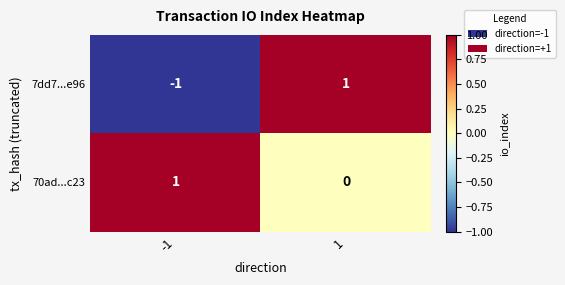

Reading left to right, what are all the values shown in this chart?

7dd7...e96: -1	1
70ad...c23: 1	0